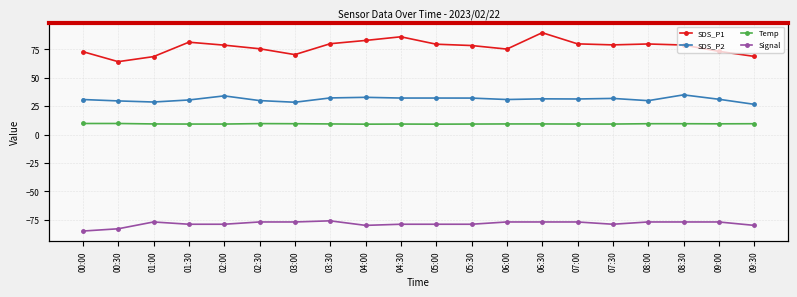

What is the minimum value for Signal?

-85.0